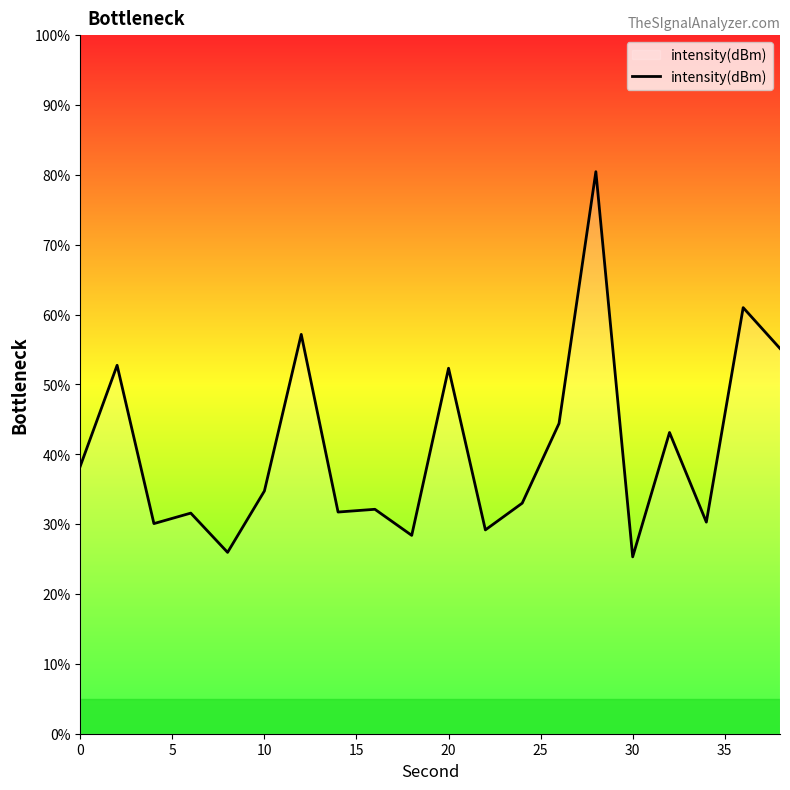

What is the minimum value shown in the chart?

25.3